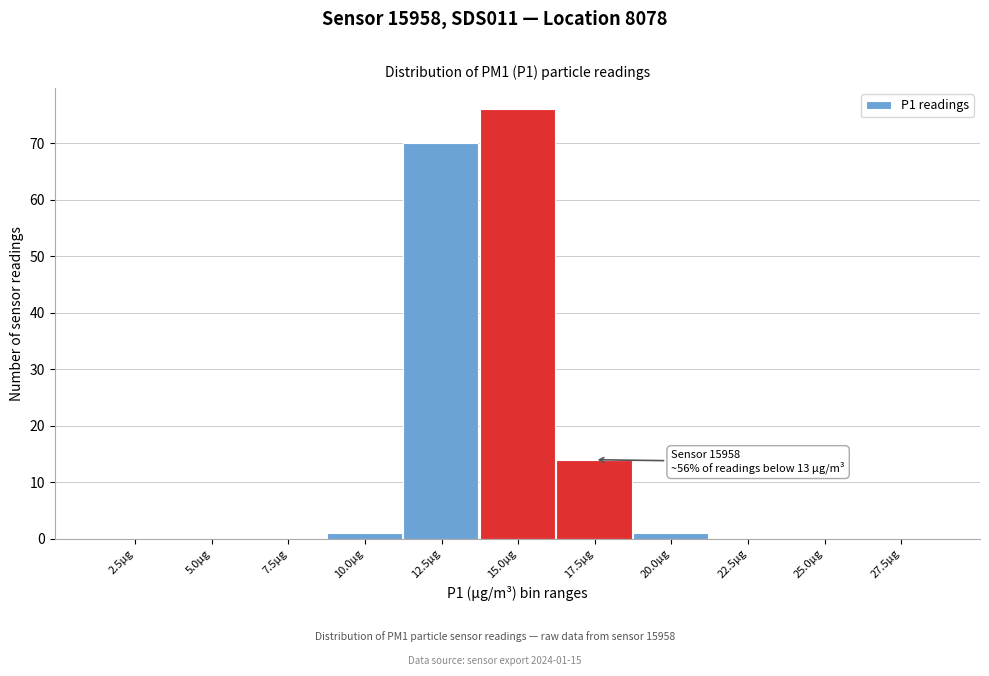

Reading left to right, extract all data points from this chart.

2.5µg=0	5.0µg=0	7.5µg=0	10.0µg=1	12.5µg=70	15.0µg=76	17.5µg=14	20.0µg=1	22.5µg=0	25.0µg=0	27.5µg=0